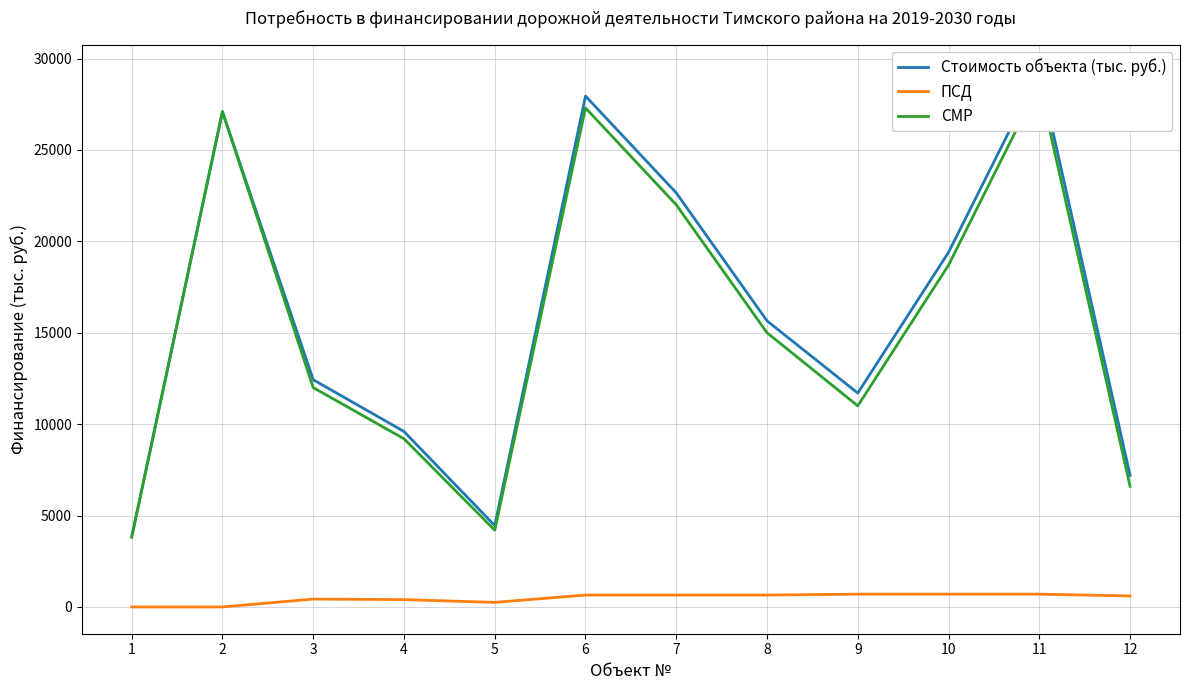

What is the value of the СМР point at the 3rd from the left?

12000.0